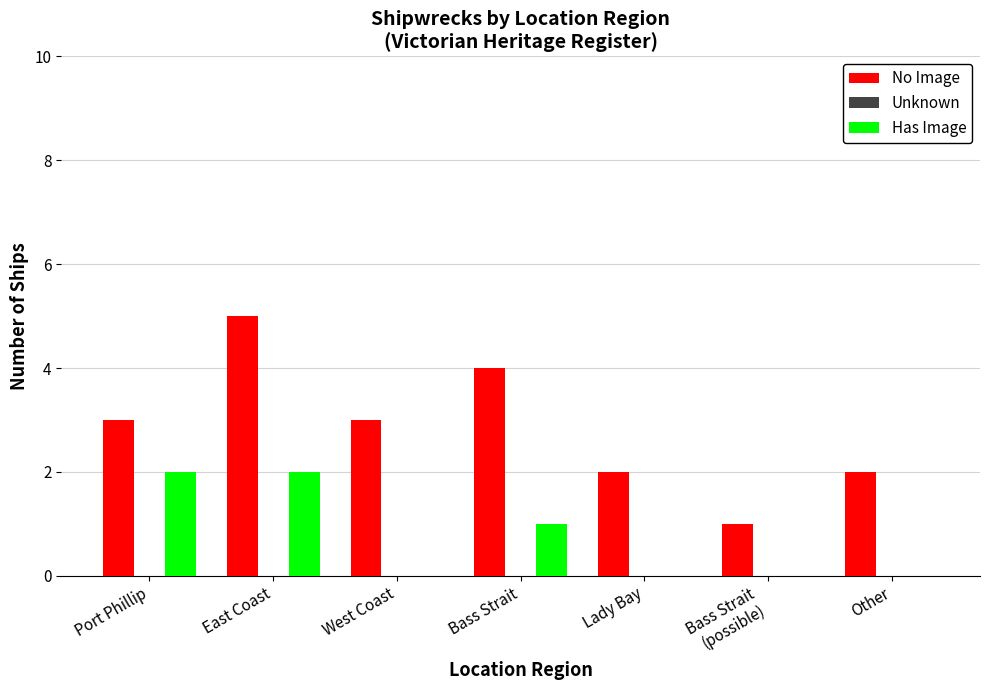

Is it true that No Image equals 1 at Other?

False